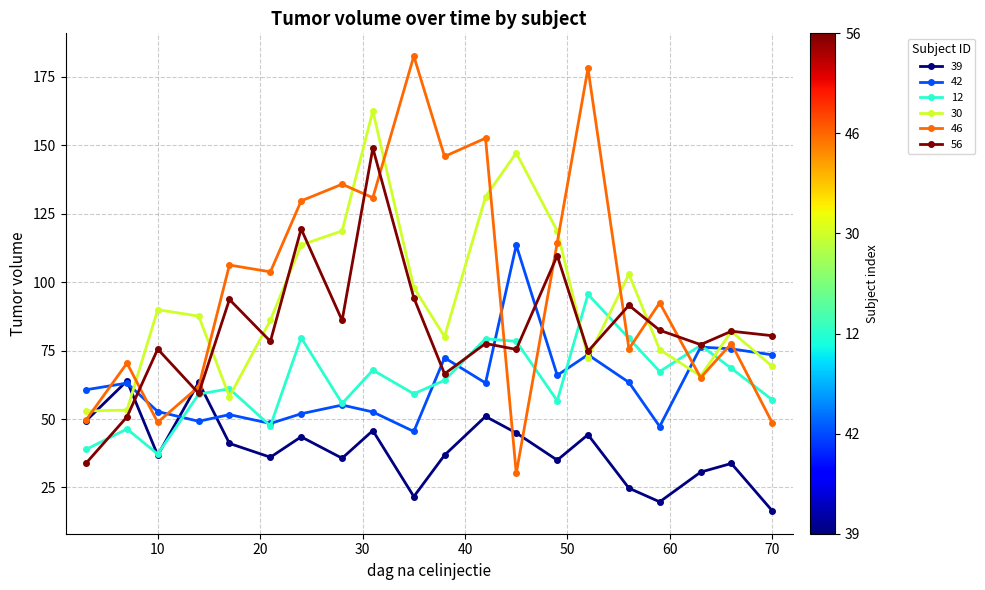

What is the value of the 46 point at the 14th from the left?

114.5